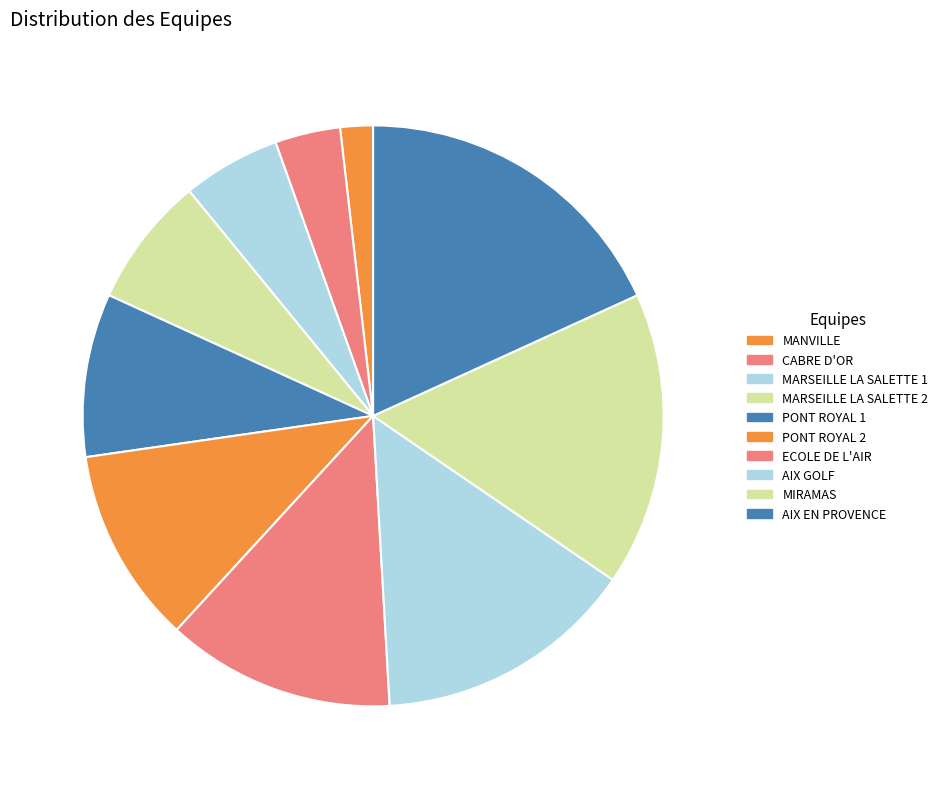

What is the total percentage of AIX EN PROVENCE and CABRE D'OR?

21.8%